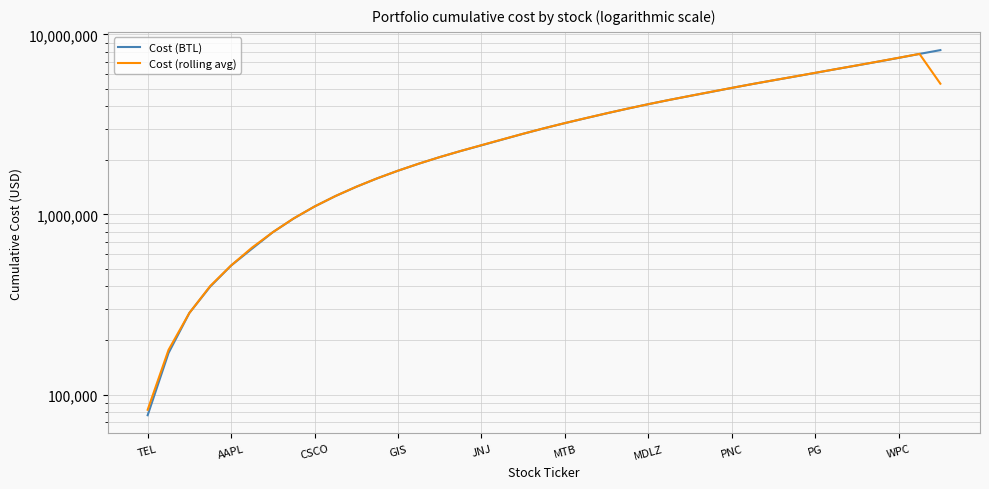

At which category is the sum across all series the highest?

37